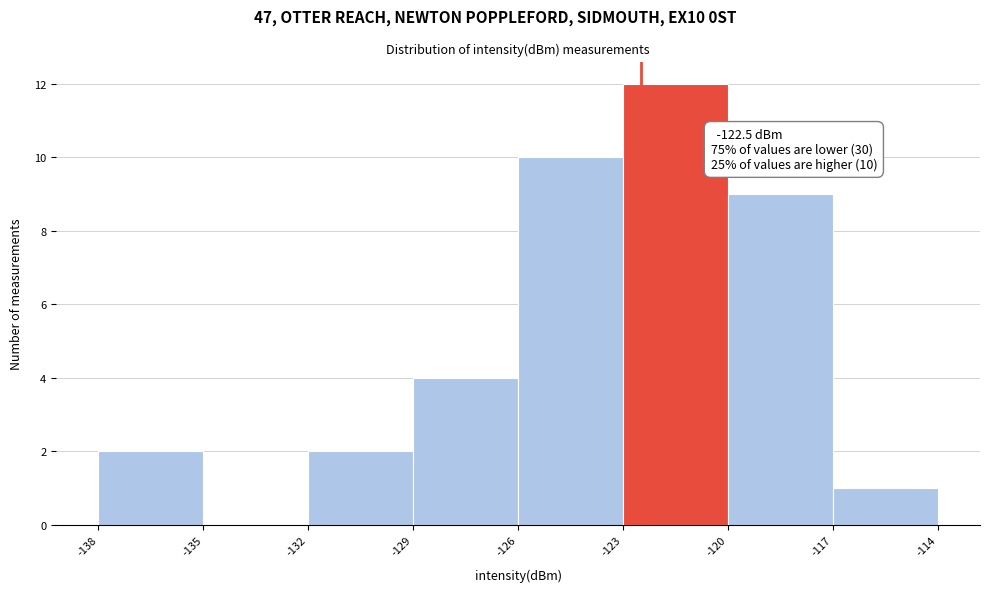

Which range on the x-axis has the tallest bar?

-123 to -120